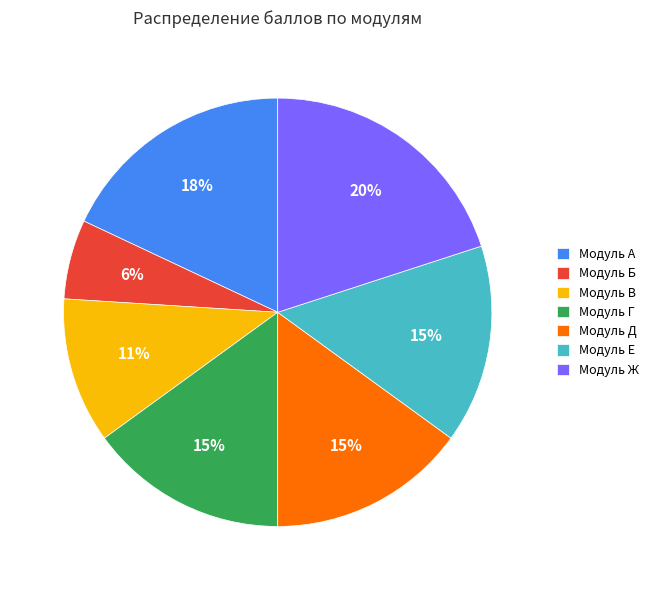

How many slices are in this pie chart?

7